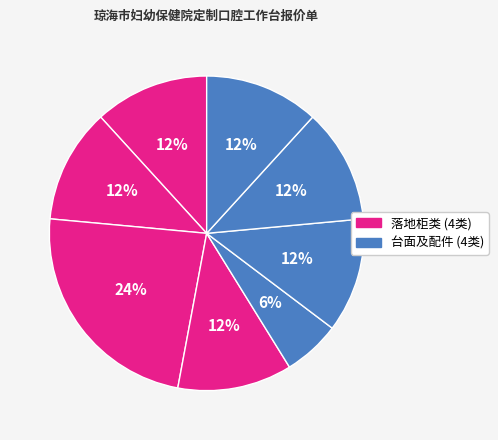

Count the number of slices in the pie.

8